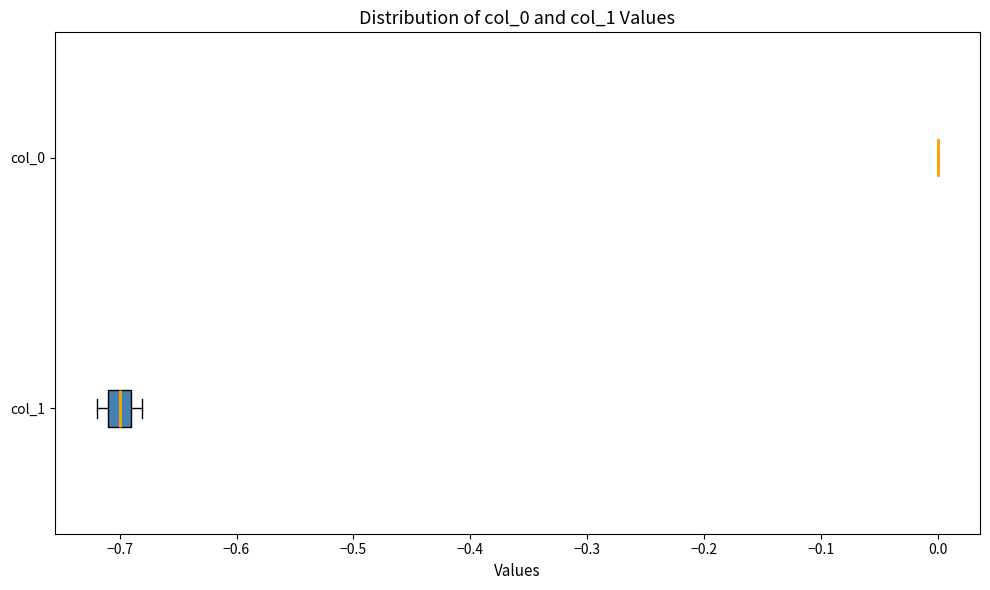

Reading bottom to top, transcribe this box plot: for each box, give where its median line is, the range the box spans, and where its two whiskers end, as read against the x-axis. The values are not printed on the chart, so give them approximately, as read against the axis.

col_1: median -0.70, box -0.71 to -0.69, whiskers -0.72 to -0.68
col_0: box collapsed to a line at 0.00, whiskers 0.00 to 0.00